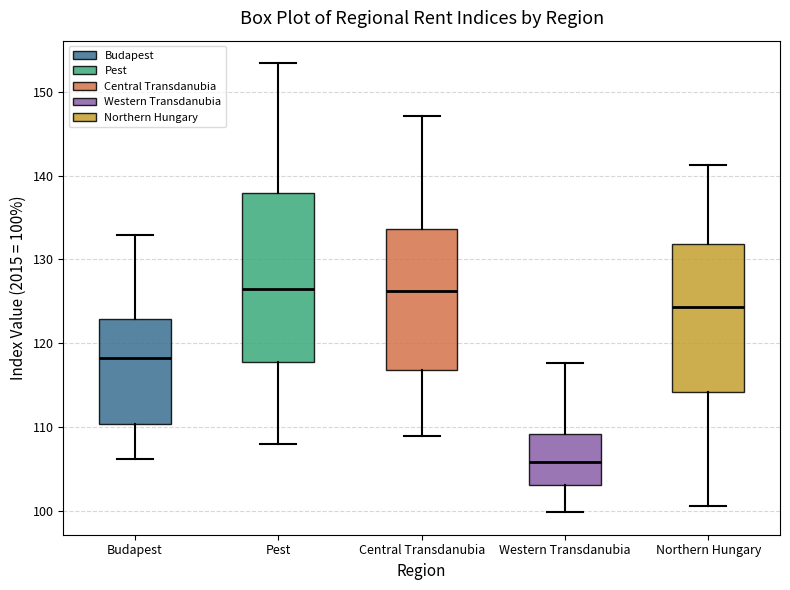

Reading left to right, transcribe this box plot: for each box, give where its median line is, the range the box spans, and where its two whiskers end, as read against the y-axis. The values are not printed on the chart, so give them approximately, as read against the axis.

Budapest: median 118, box 110 to 123, whiskers 106 to 133
Pest: median 126, box 118 to 138, whiskers 108 to 153
Central Transdanubia: median 126, box 117 to 134, whiskers 109 to 147
Western Transdanubia: median 106, box 103 to 109, whiskers 100 to 118
Northern Hungary: median 124, box 114 to 132, whiskers 100 to 141